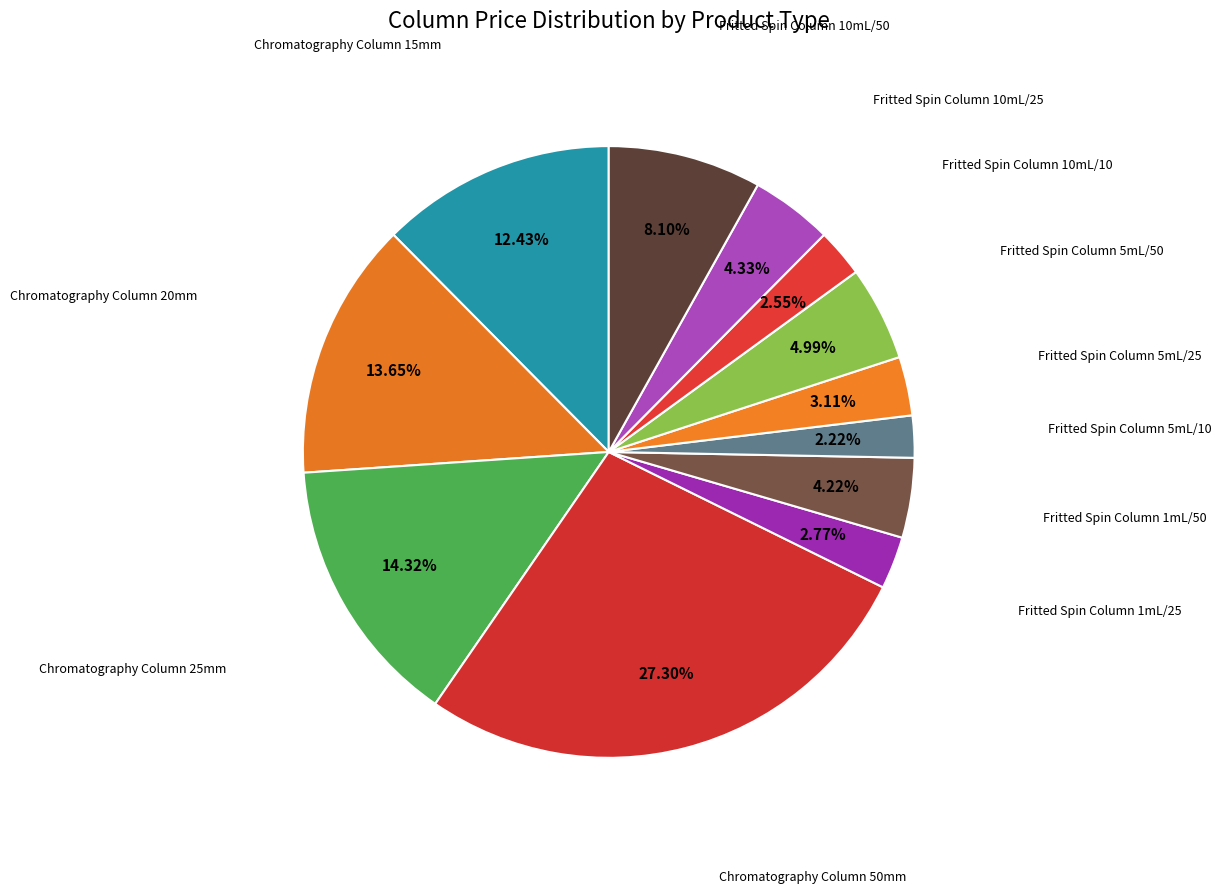

Count the number of slices in the pie.

12